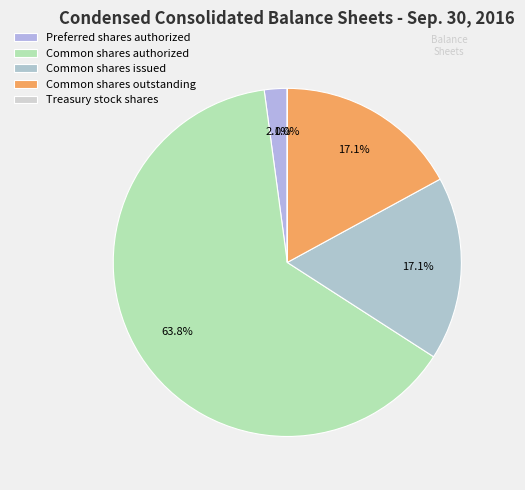

How much of the chart is everything except Treasury stock shares?

100.0%